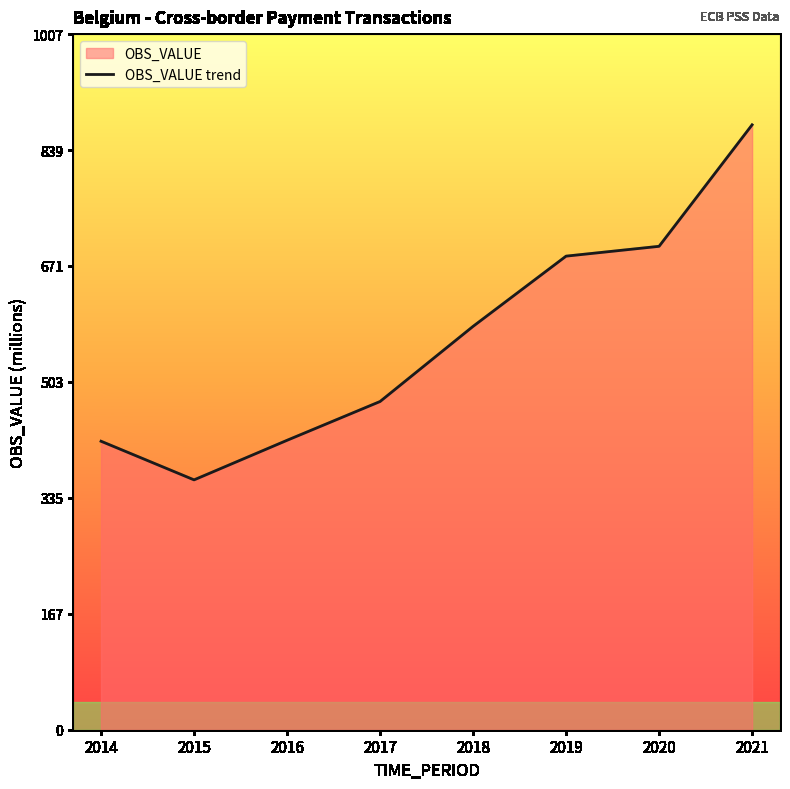

Does the chart have visible grid lines?

No